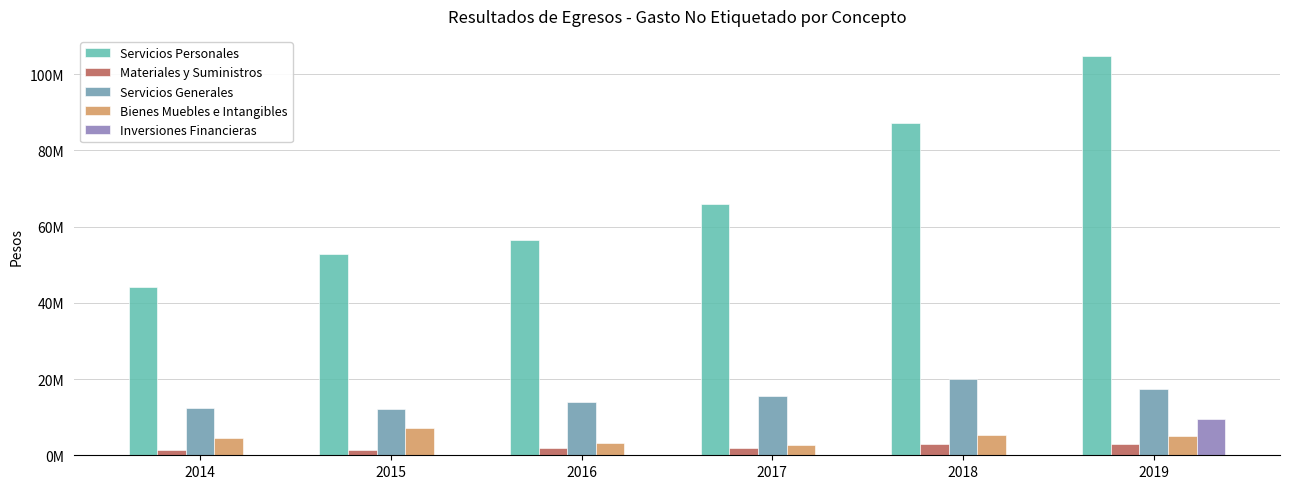

Which series has the largest total across all categories?

Servicios Personales